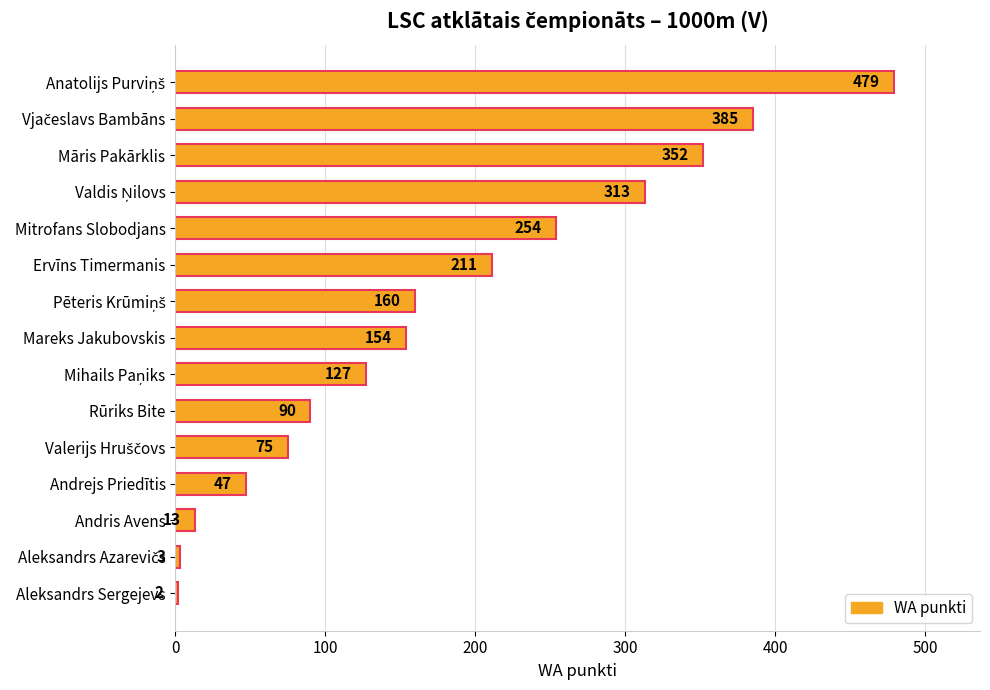

Reading top to bottom, list all the values displayed in this chart.

479	385	352	313	254	211	160	154	127	90	75	47	13	3	2